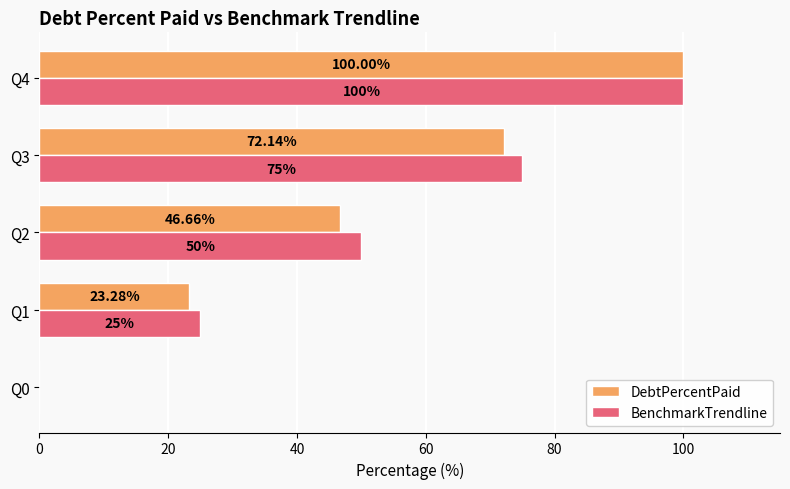

Count the number of data series in this chart.

2